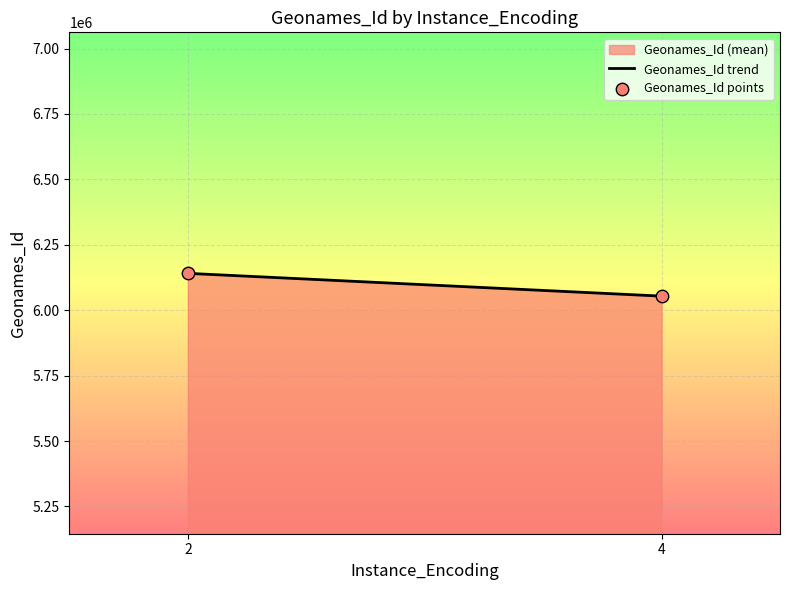

What is the range of Y values (max minus min)?

87091.8